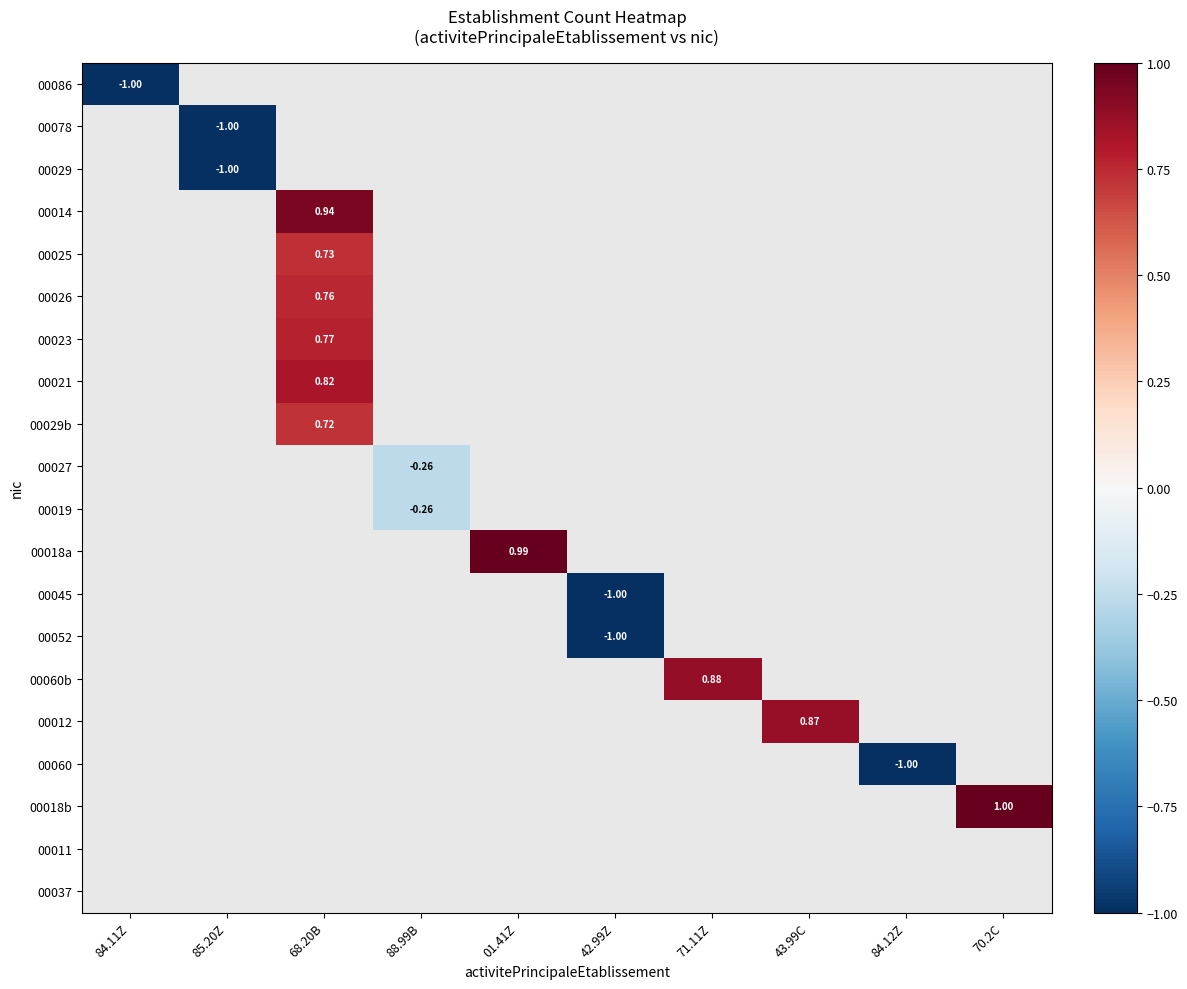

Which label corresponds to the smallest value in the chart?

84.11Z